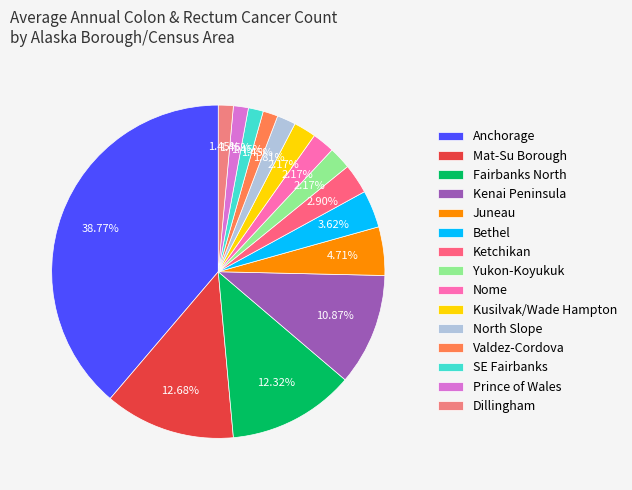

To the nearest percent, what is the average slice percentage?

7%